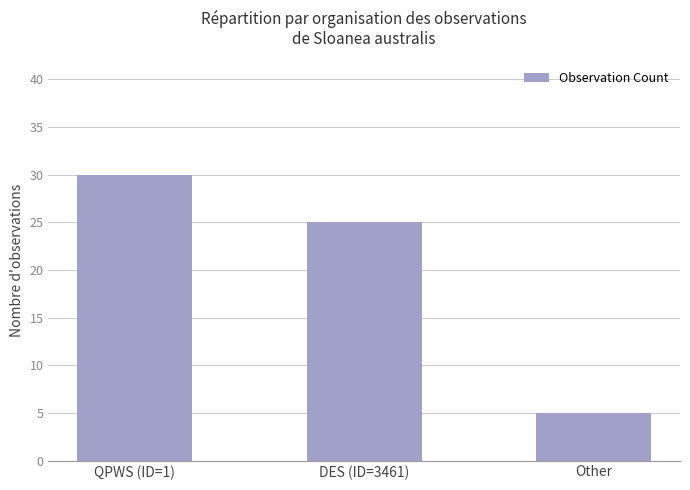

List the labels in order of value, smallest first.

Other, DES (ID=3461), QPWS (ID=1)